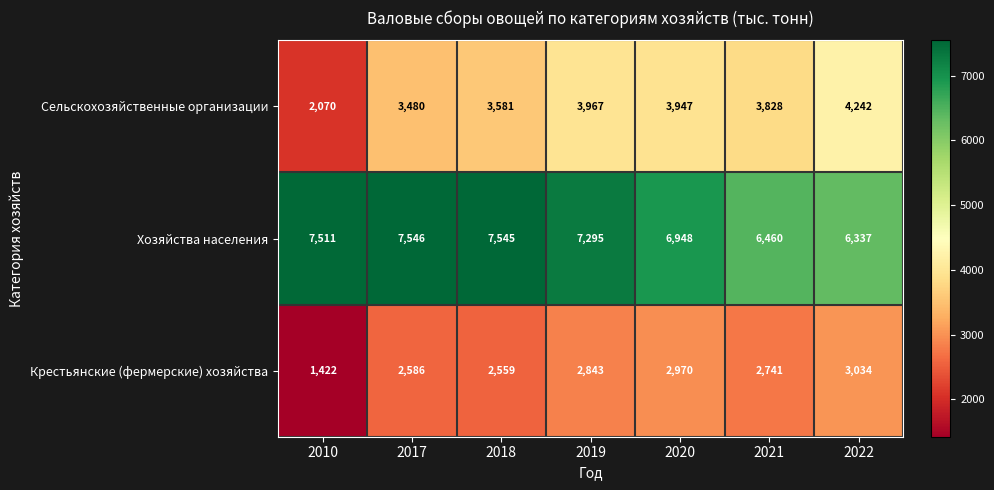

At 2019, list the series in order from smallest to largest.

Крестьянские (фермерские) хозяйства, Сельскохозяйственные организации, Хозяйства населения